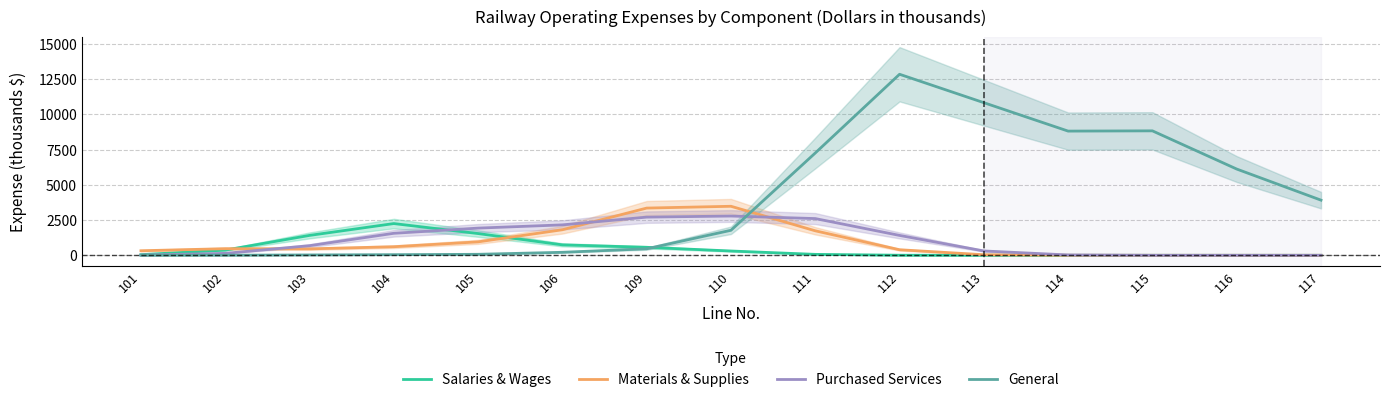

At which label does Materials & Supplies first exceed 457?

102